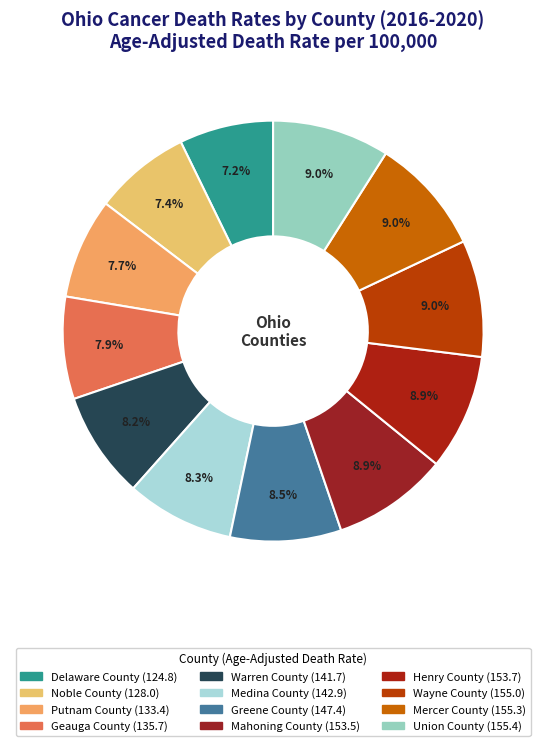

To the nearest percent, what percentage of the pie is Geauga County?

8%